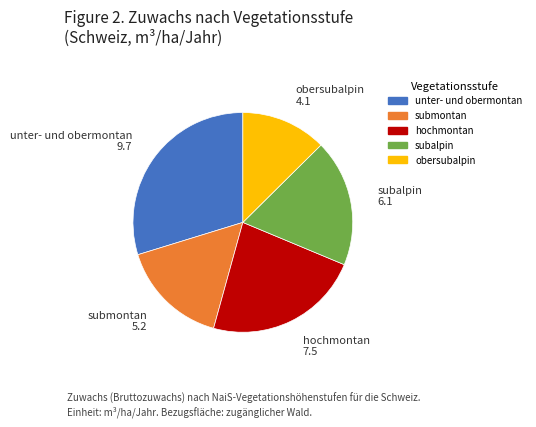

Rank the categories by value from lowest to highest.

obersubalpin, submontan, subalpin, hochmontan, unter- und obermontan